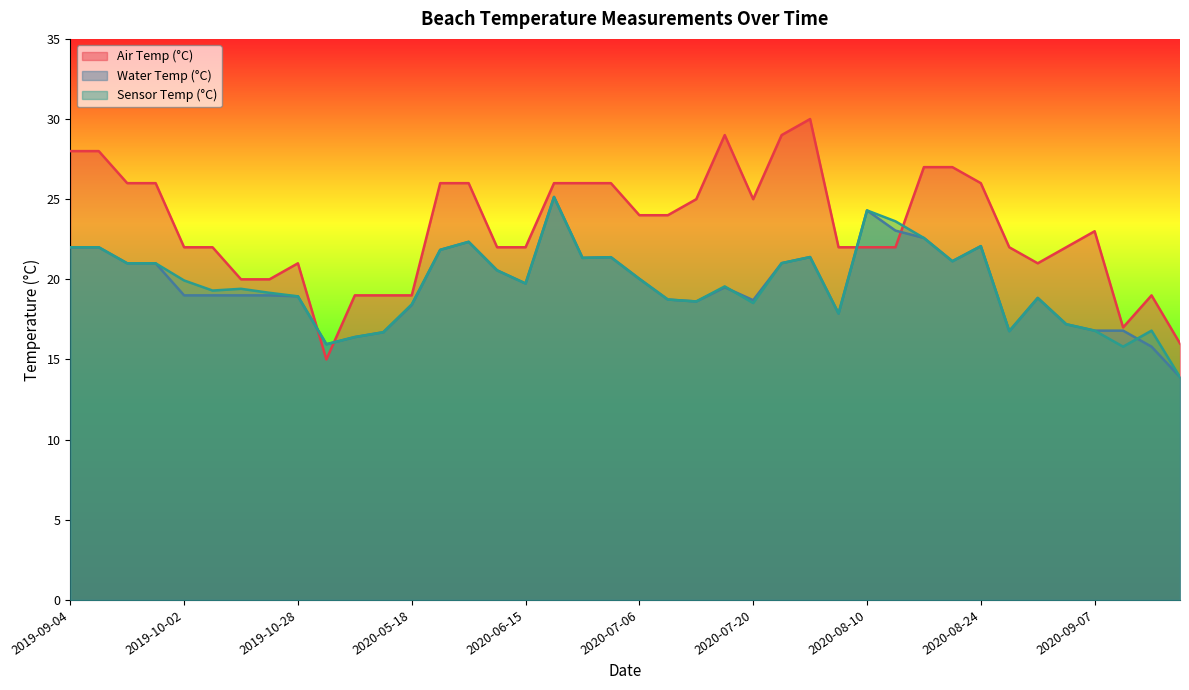

True or false: Water Temp (°C) has a value of 41.4 at 2020-08-10.

False